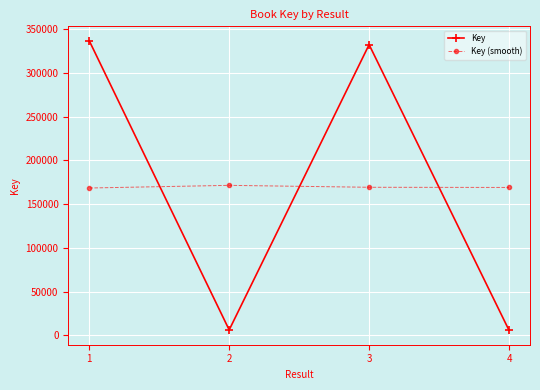

What is the difference between the second highest and minimum values in the Key (smooth) series?

835.0